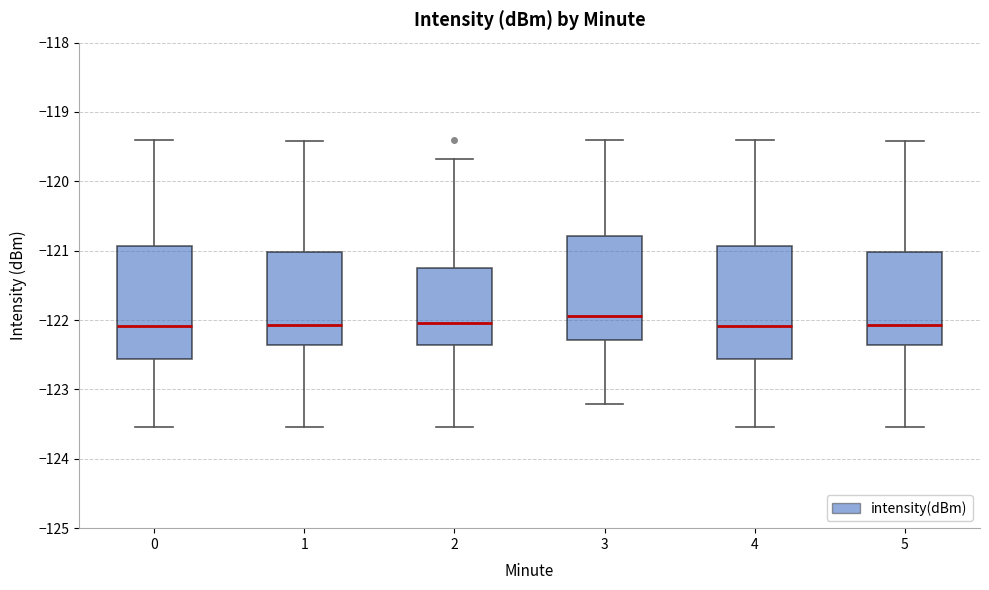

Reading left to right, read every box against the y-axis: the position of its median line, the range the box covers, and the ends of its whiskers. The values are not printed on the chart, so give them approximately, as read against the axis.

0: median -122.1, box -122.6 to -120.9, whiskers -123.5 to -119.4
1: median -122.1, box -122.4 to -121.0, whiskers -123.5 to -119.4
2: median -122.0, box -122.4 to -121.3, whiskers -123.5 to -119.7
3: median -121.9, box -122.3 to -120.8, whiskers -123.2 to -119.4
4: median -122.1, box -122.6 to -120.9, whiskers -123.5 to -119.4
5: median -122.1, box -122.4 to -121.0, whiskers -123.5 to -119.4